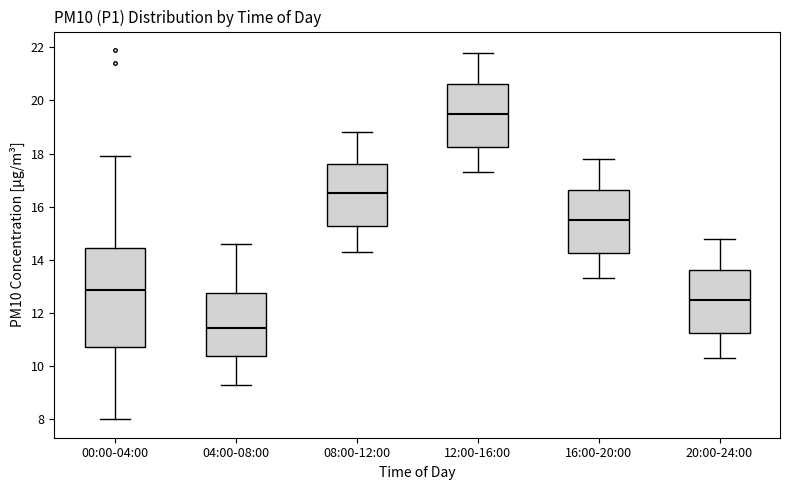

Reading left to right, read every box against the y-axis: the position of its median line, the range the box covers, and the ends of its whiskers. The values are not printed on the chart, so give them approximately, as read against the axis.

00:00-04:00: median 12.8, box 10.8 to 14.4, whiskers 8.0 to 18.0
04:00-08:00: median 11.4, box 10.4 to 12.8, whiskers 9.4 to 14.6
08:00-12:00: median 16.6, box 15.2 to 17.6, whiskers 14.4 to 18.8
12:00-16:00: median 19.6, box 18.2 to 20.6, whiskers 17.4 to 21.8
16:00-20:00: median 15.6, box 14.2 to 16.6, whiskers 13.4 to 17.8
20:00-24:00: median 12.6, box 11.2 to 13.6, whiskers 10.4 to 14.8